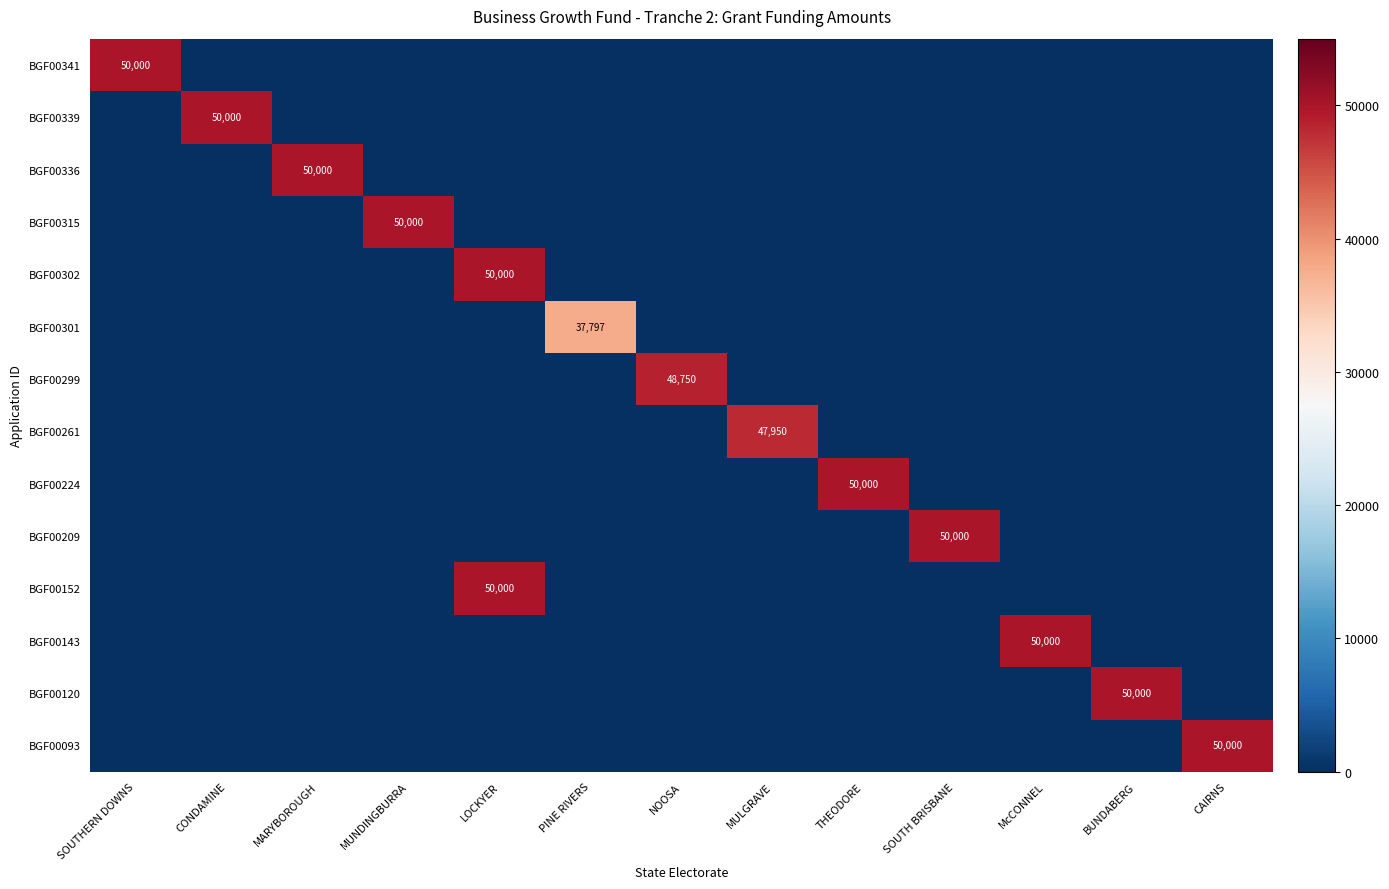

True or false: BGF00120 has a value of 74269 at BUNDABERG.

False